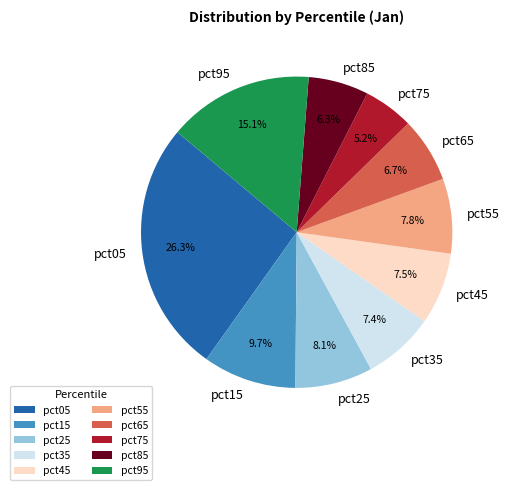

Between pct45 and pct85, which is larger?

pct45